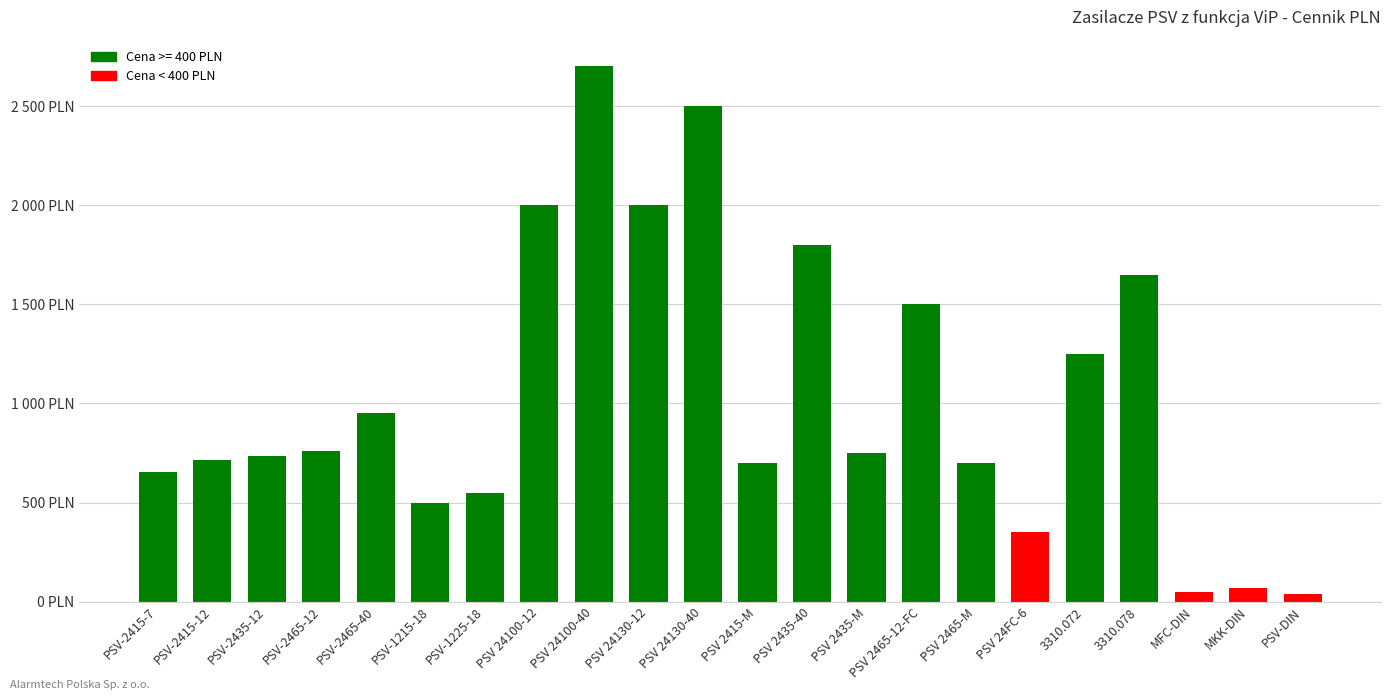

What is the label of the 2nd bar from the left?

PSV-2415-12